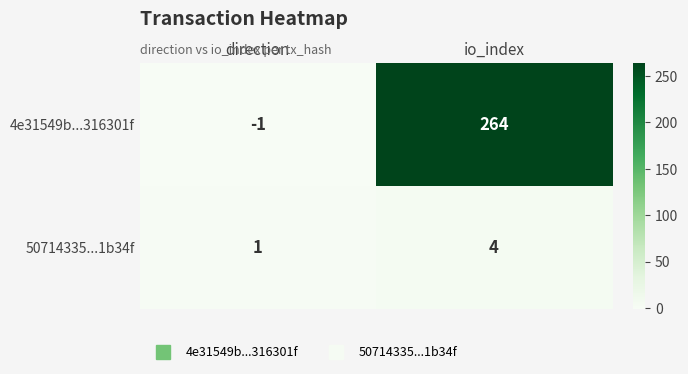

How many distinct data groups are displayed?

2